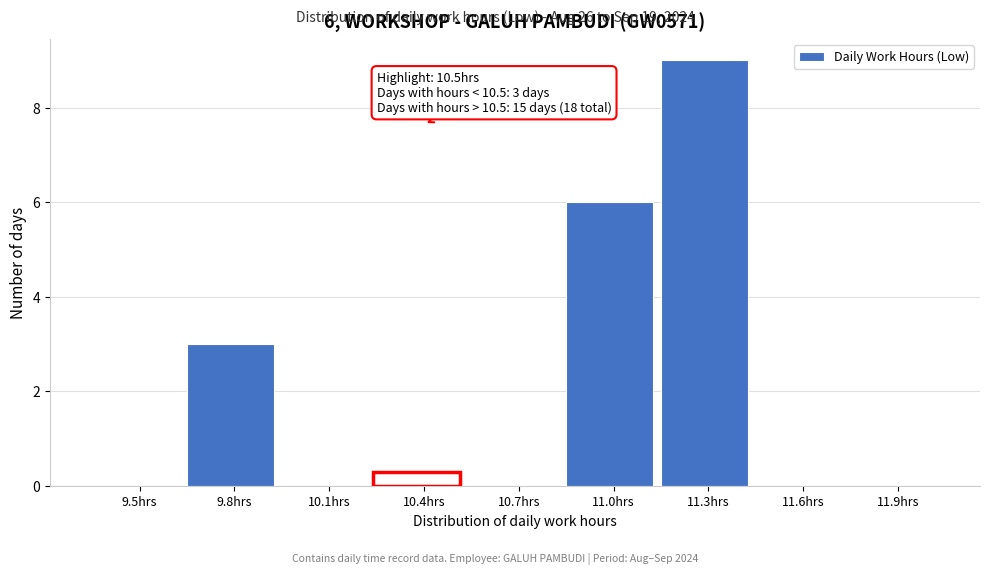

Reading left to right, transcribe all the data shown in this chart.

9.5hrs=0	9.8hrs=3	10.1hrs=0	10.4hrs=0	10.7hrs=0	11.0hrs=6	11.3hrs=9	11.6hrs=0	11.9hrs=0